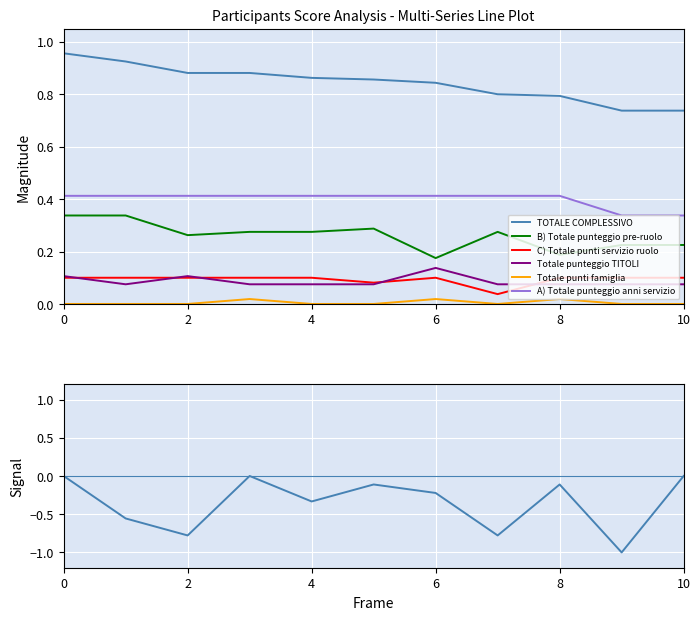

The value of A) Totale punteggio anni servizio at 6 is 0.7. True or false?

False